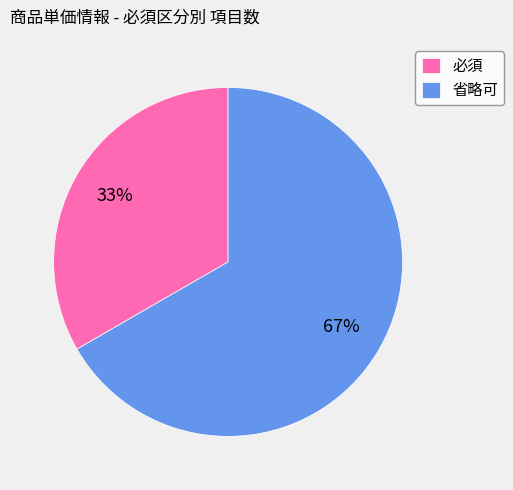

Between 省略可 and 必須, which is larger?

省略可